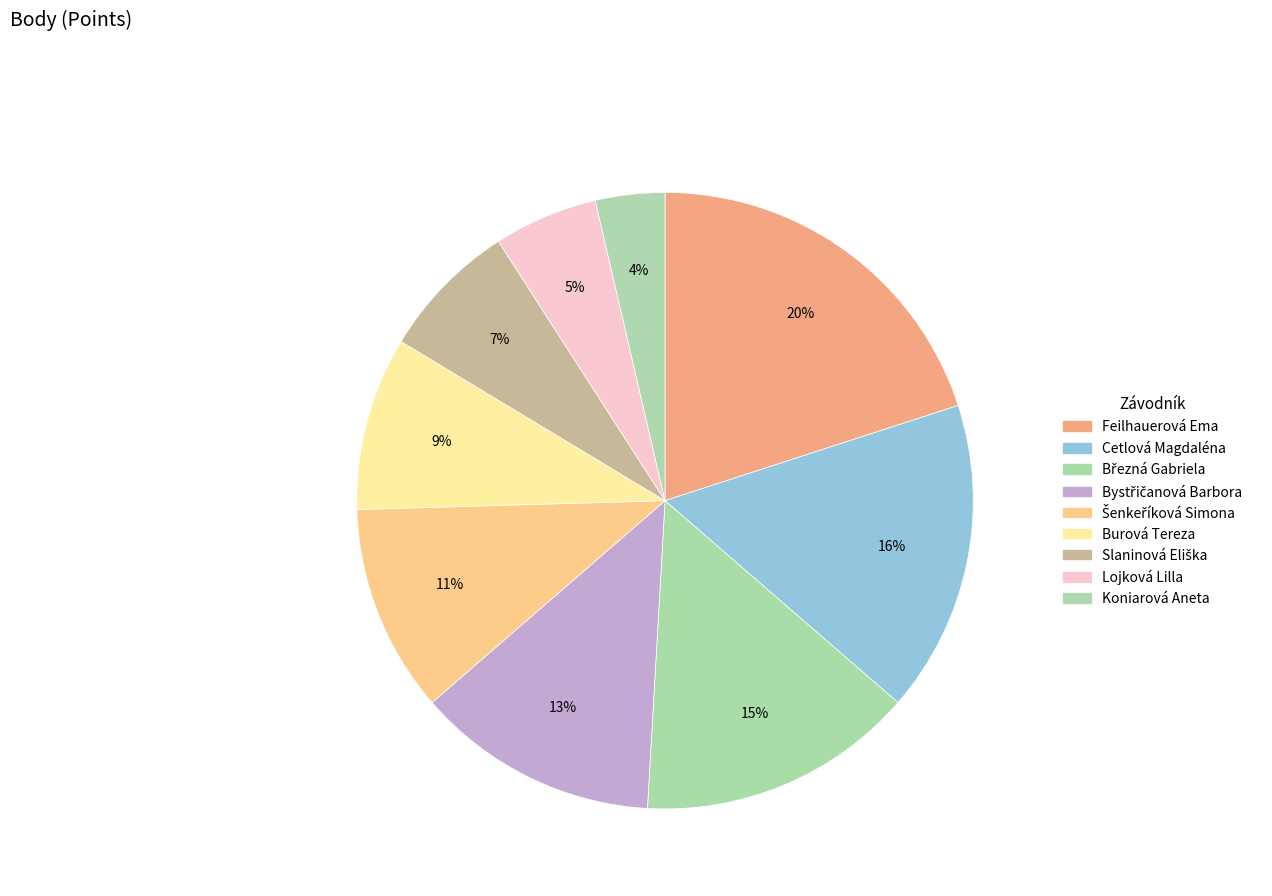

Does Šenkeříková Simona account for over 50% of the chart?

No